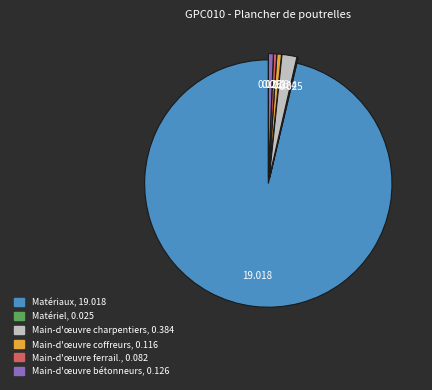

Is there any slice that represents more than half of the pie?

Yes